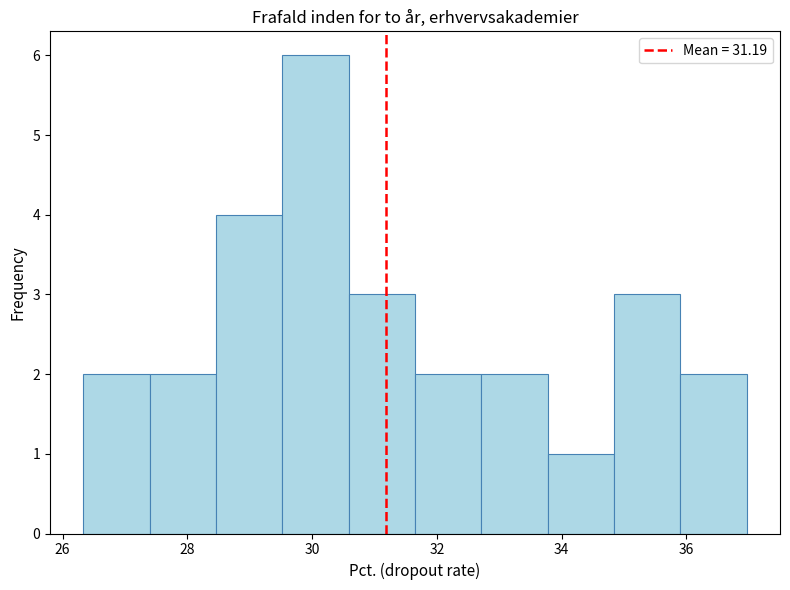

Which range on the x-axis has the tallest bar?

29.6 to 30.6